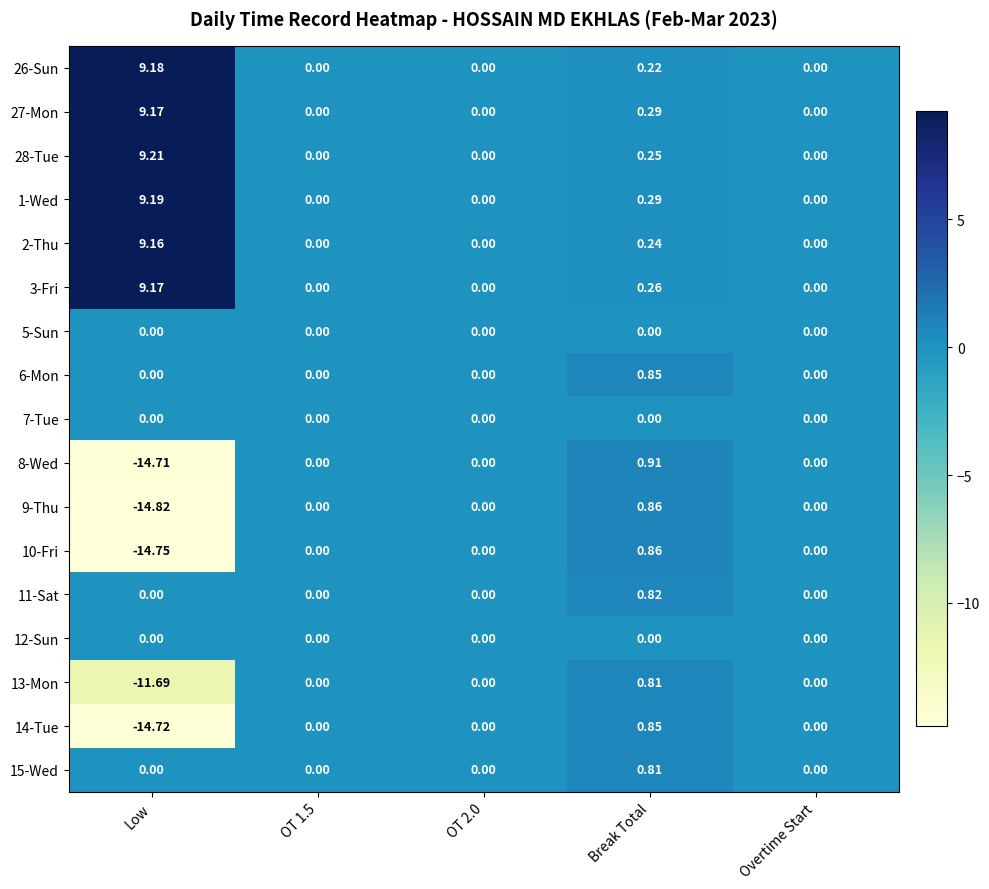

At which label does 13-Mon reach its peak?

Break Total